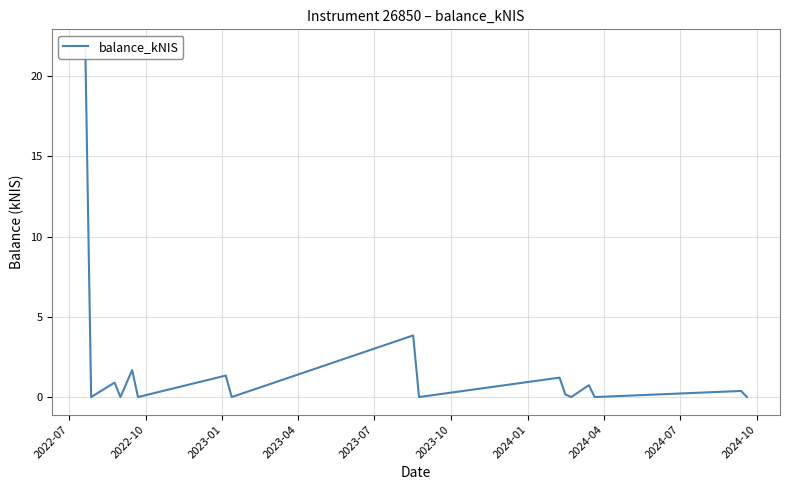

Count the number of categories in the chart.

17